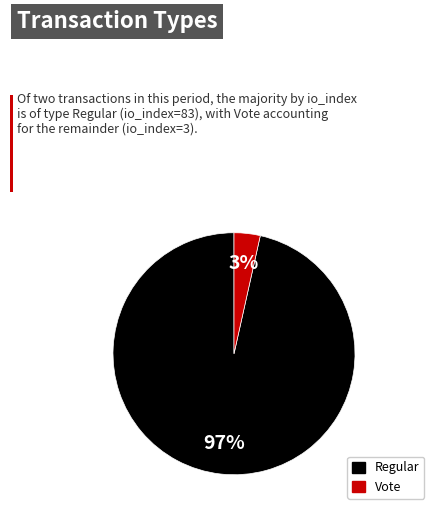

Is there any slice that represents more than half of the pie?

Yes